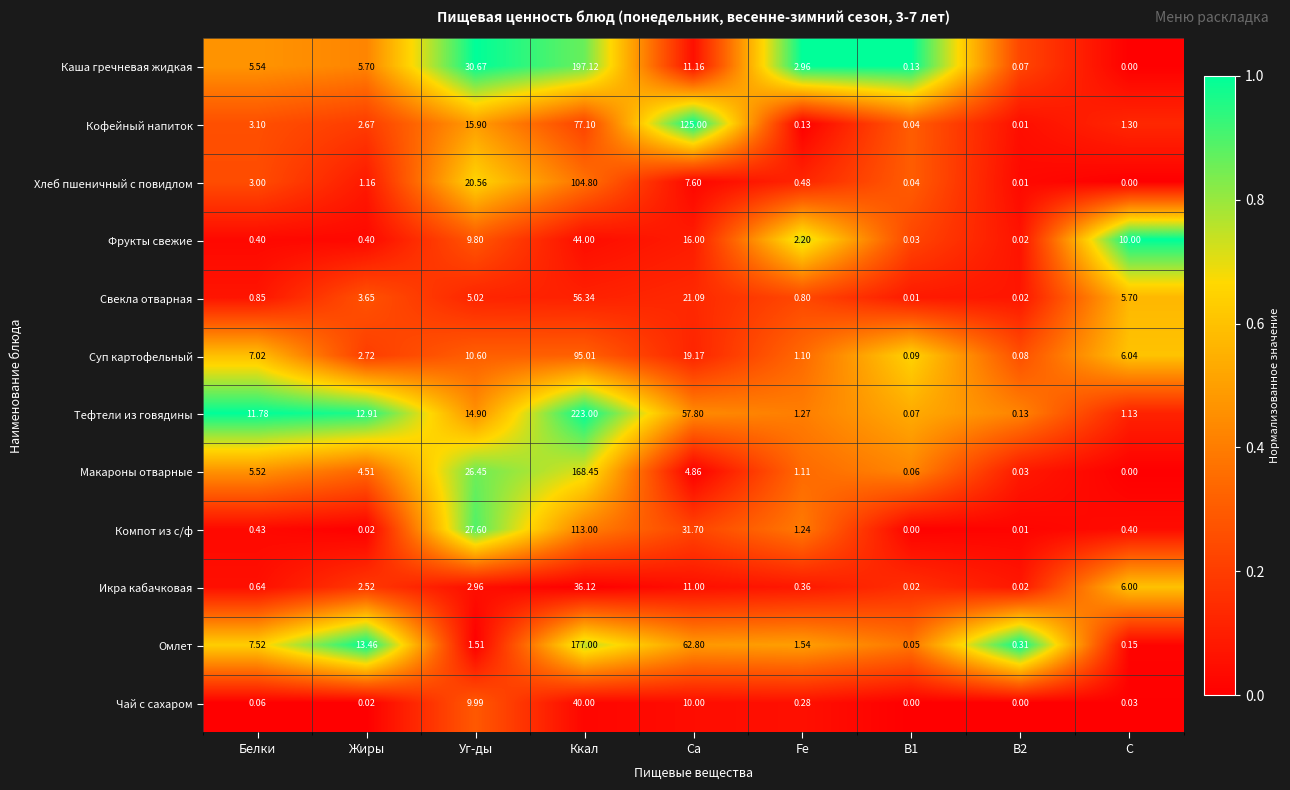

At how many categories does at least one series exceed 0?

9